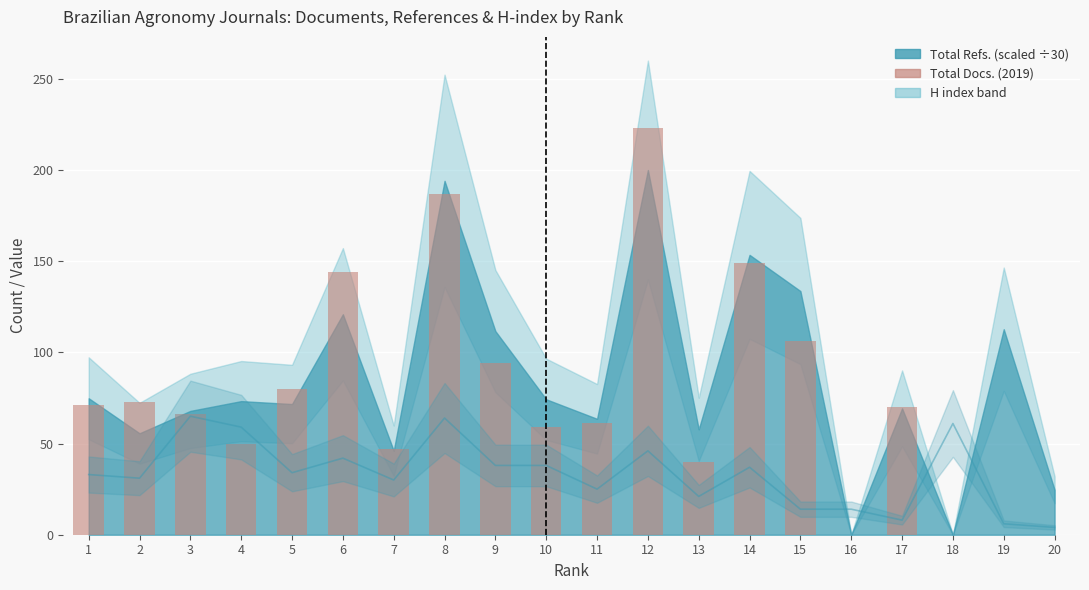

At which category is the sum across all series the highest?

12